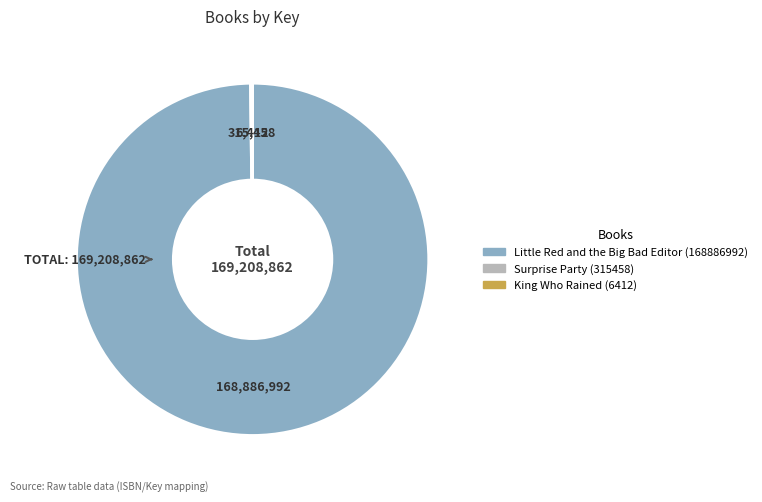

True or false: Little Red and the Big Bad Editor (168886992) accounts for 100% of the total.

True